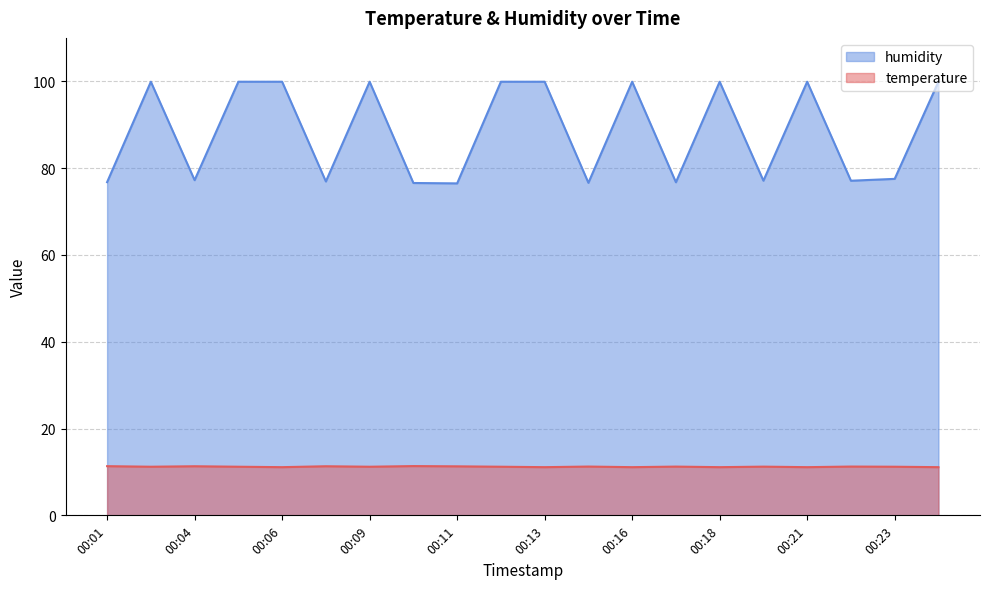

What is the minimum value for temperature?

11.1